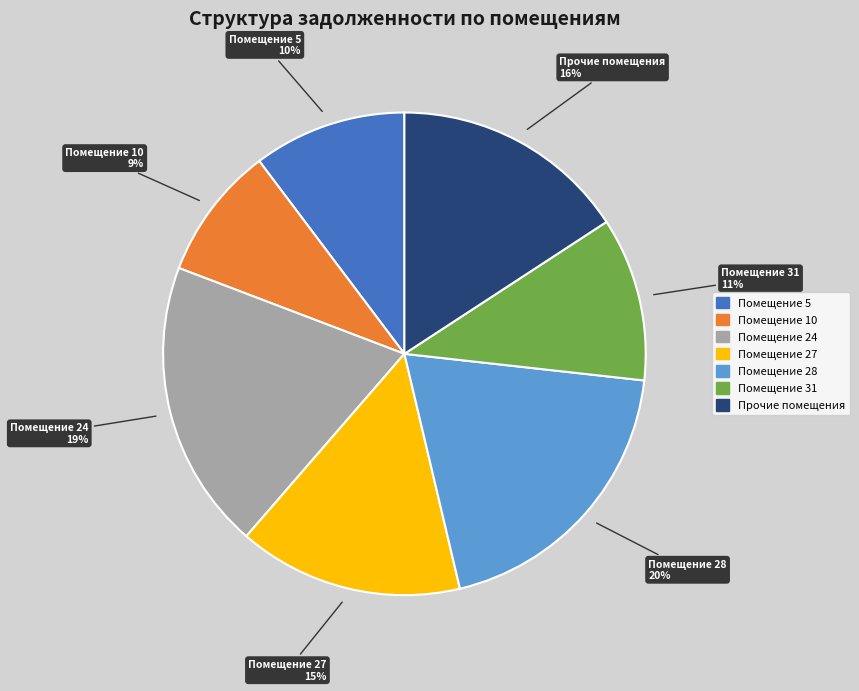

To the nearest percent, what is the average slice percentage?

14%